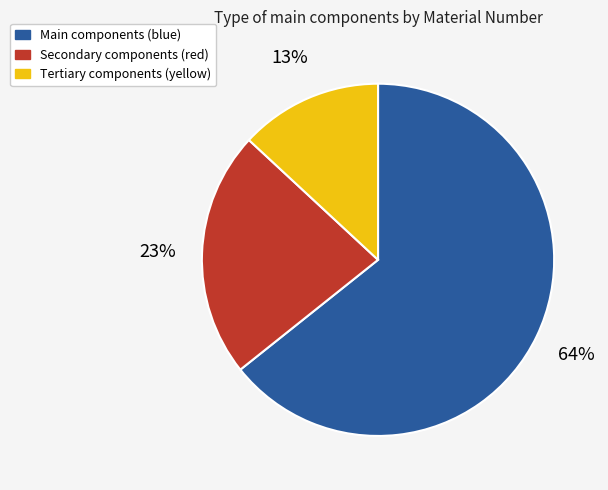

Is there a majority slice in this chart?

Yes